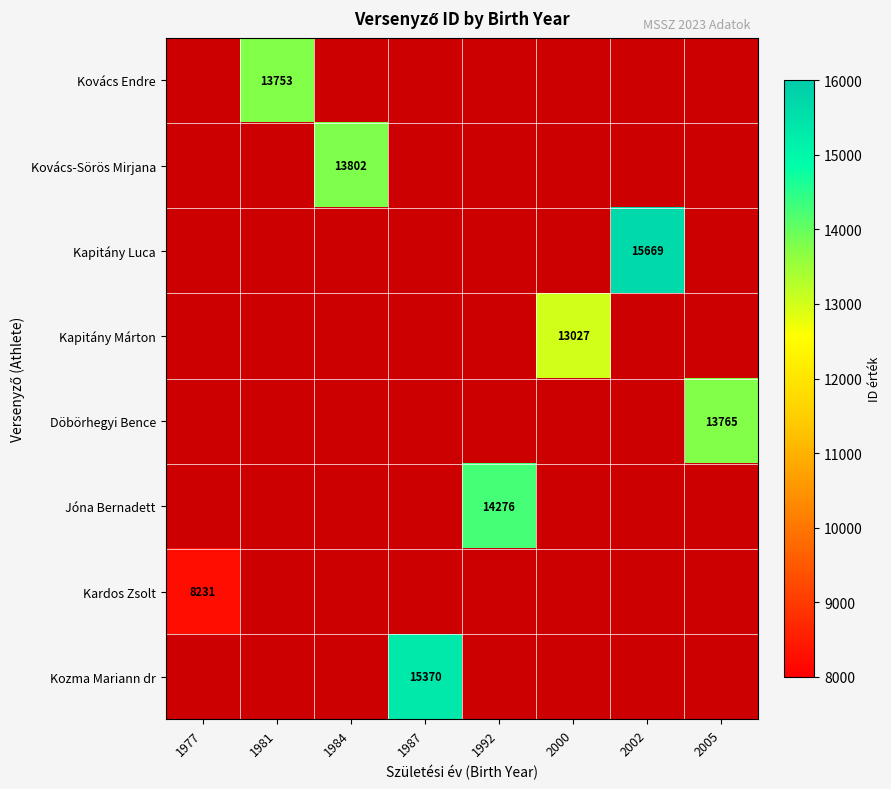

Which series has the largest total across all categories?

Kapitány Luca